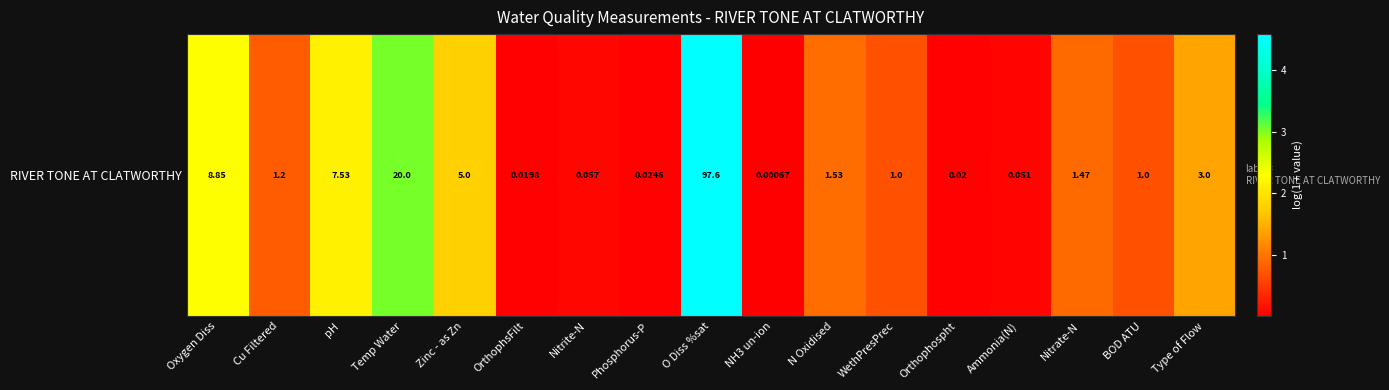

What is the change in value from N Oxidised to Type of Flow?

+0.5